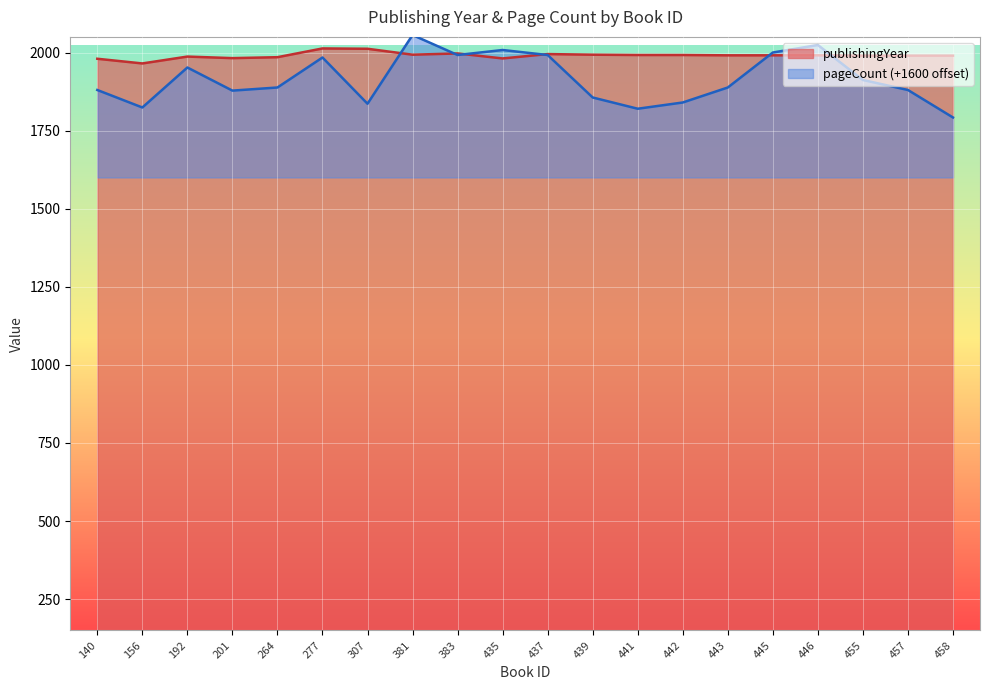

How many data points in publishingYear are less than 1991?

9